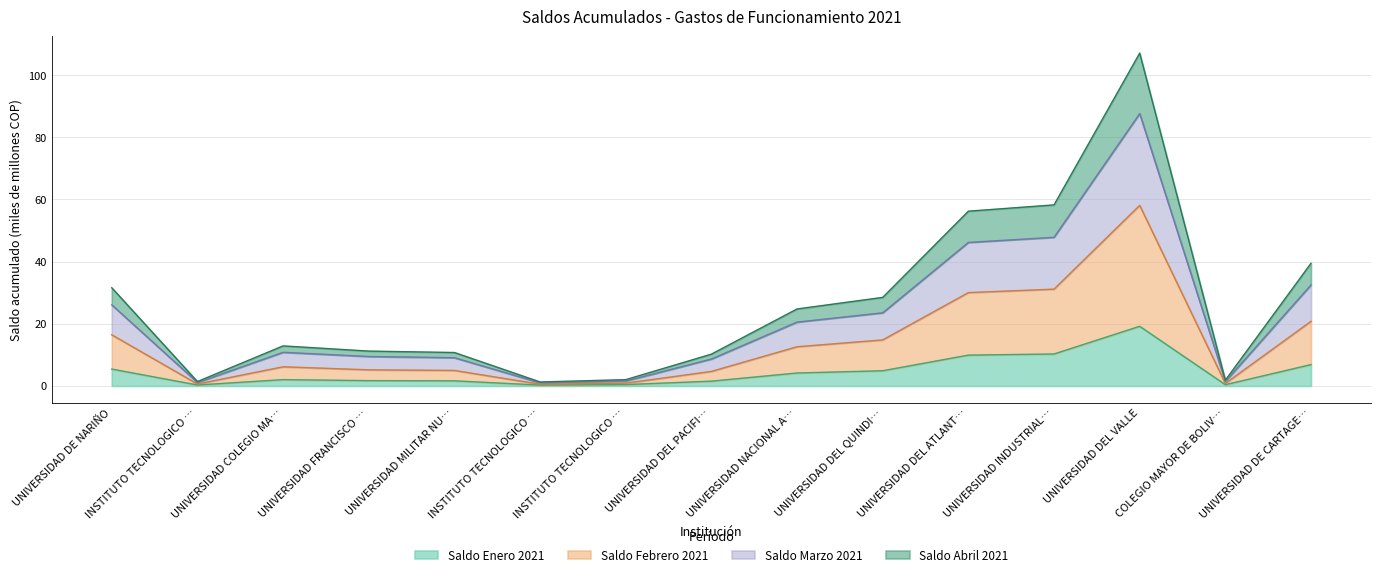

Is it true that Saldo Enero 2021 equals 2.9 at UNIVERSIDAD COLEGIO MA…?

False